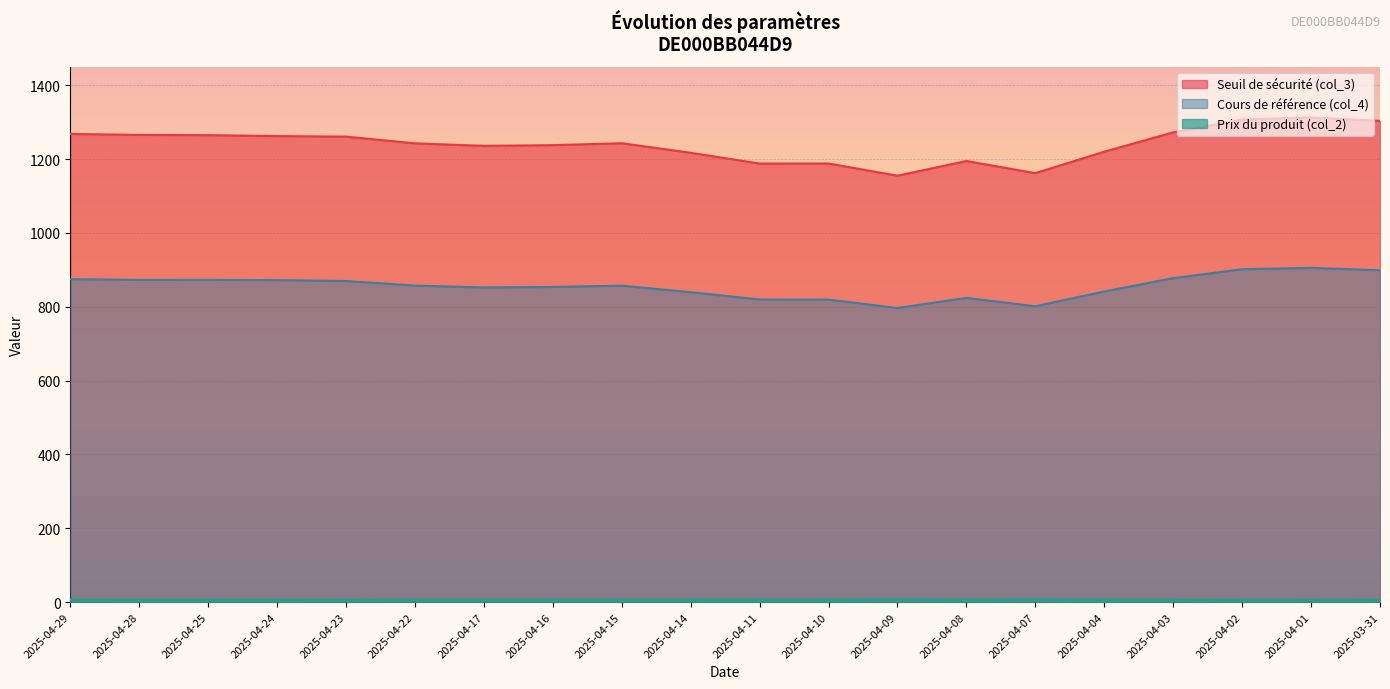

Which has a higher value, 2025-04-28 or 2025-04-11?

2025-04-28